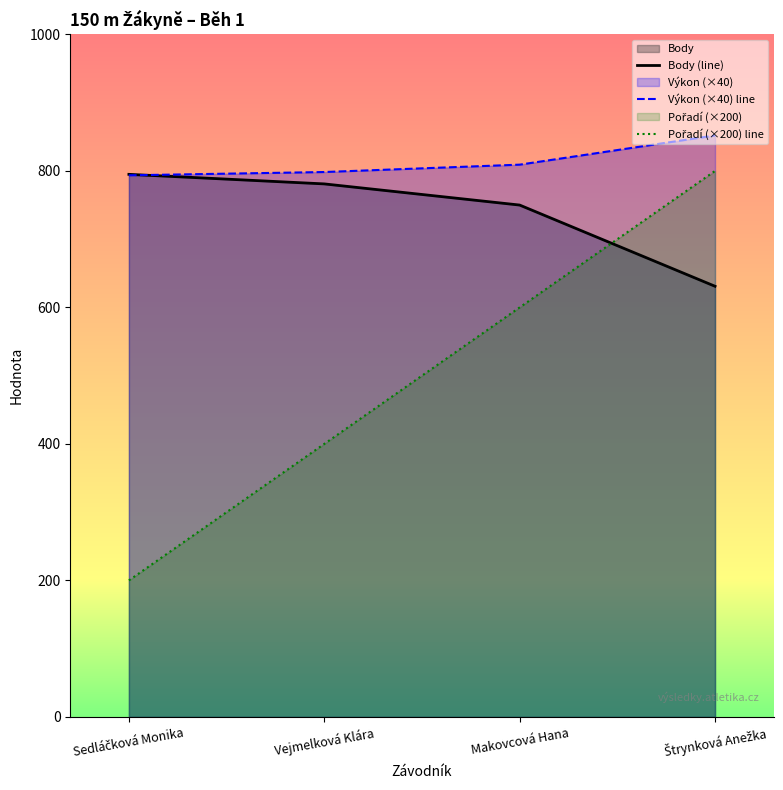

What is the smallest value displayed?

200.0